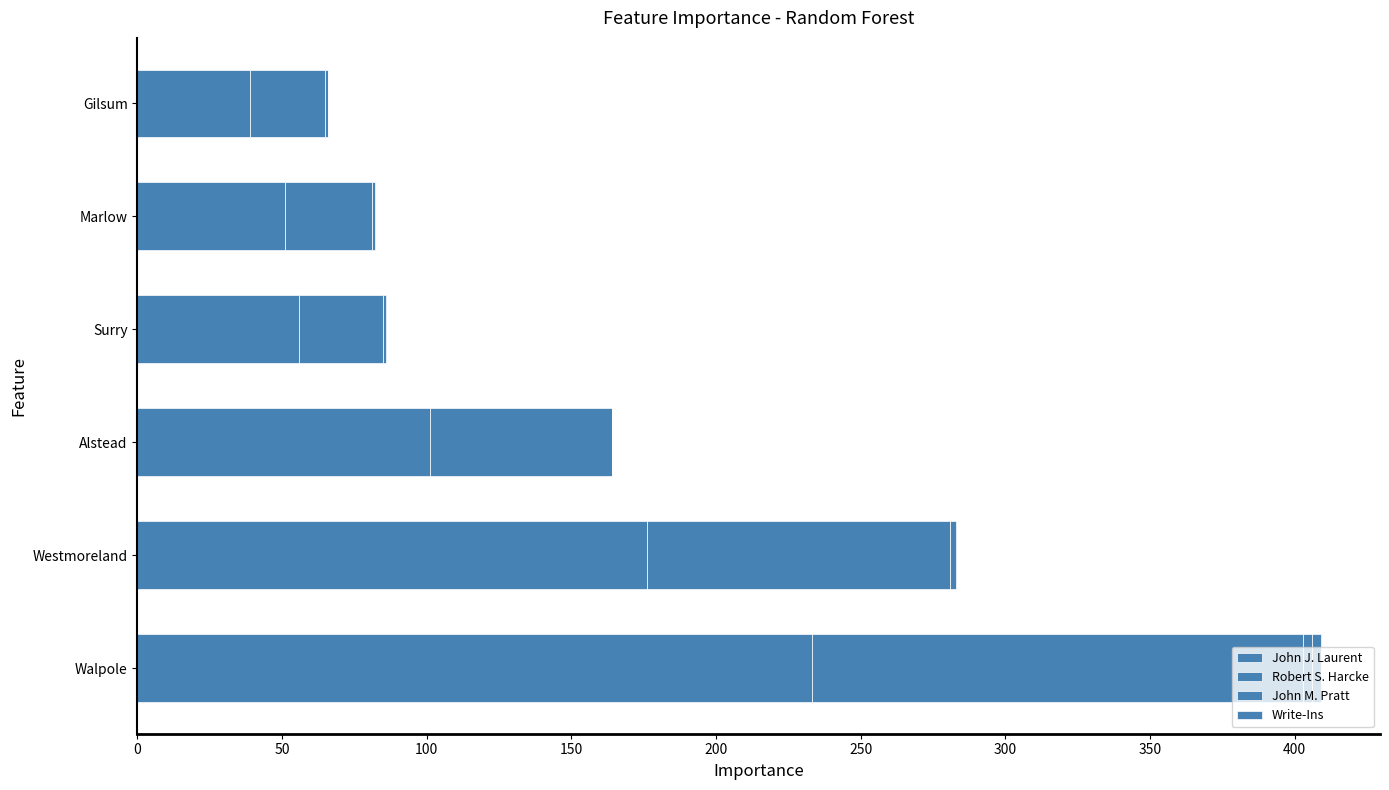

What is the average value of the Robert S. Harcke series?

70